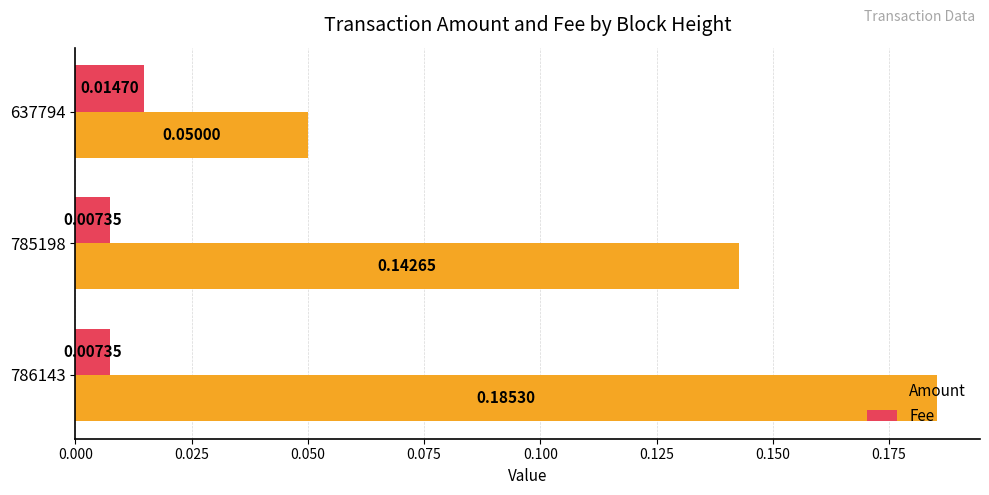

What is the sum of all Amount values?

0.4